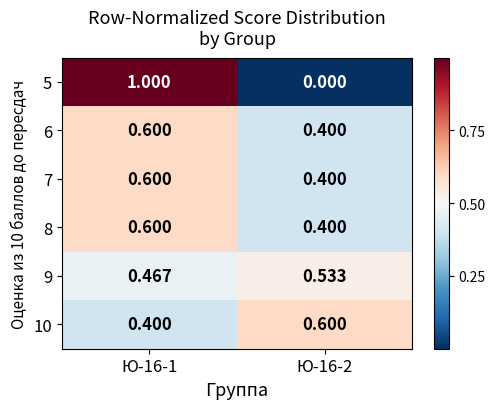

Which series has the largest total across all categories?

5